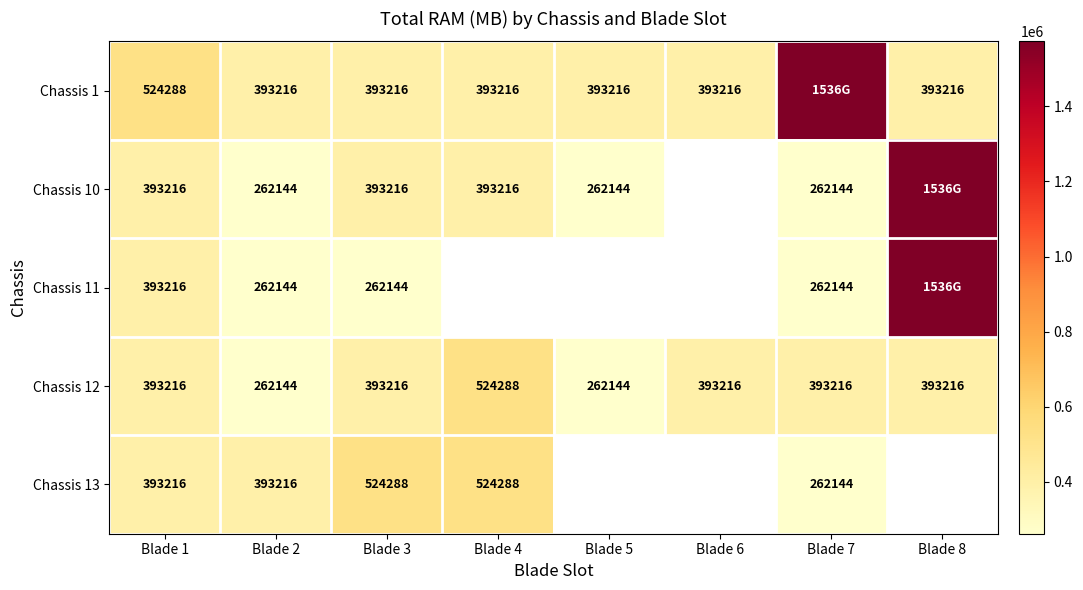

The Chassis 10 series shows 393216 at Blade 4. True or false?

True